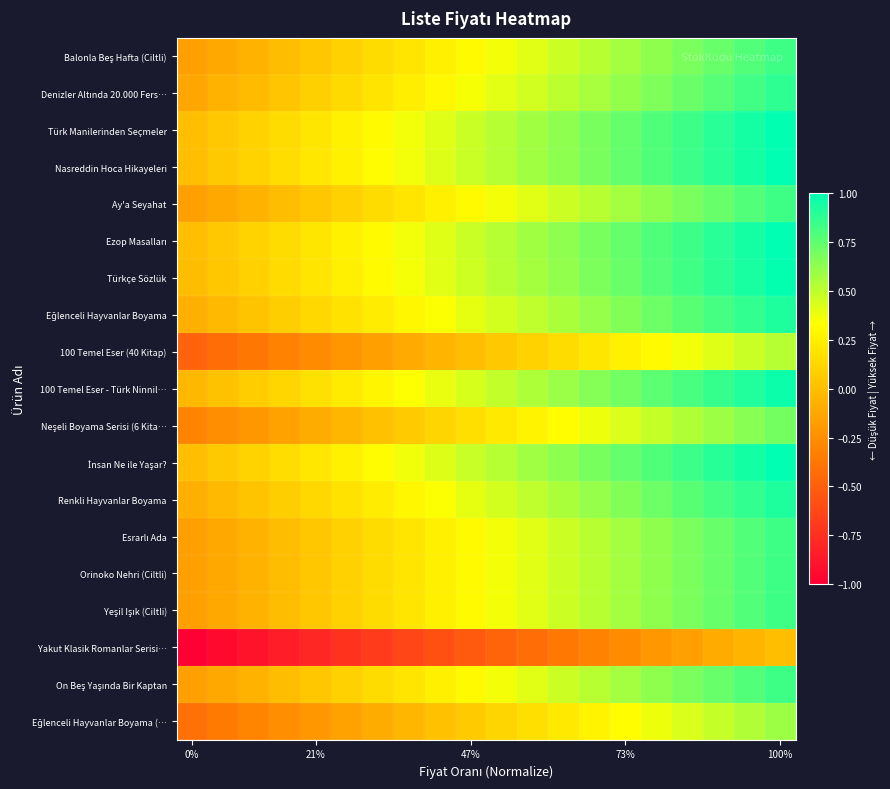

At how many categories does at least one series exceed 0?

19